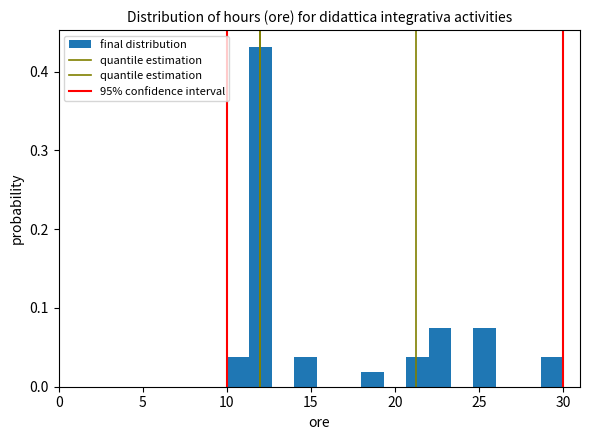

Around what value on the x-axis is the tallest bar? Give the approximate position of its centre, as read against the axis.

12.0